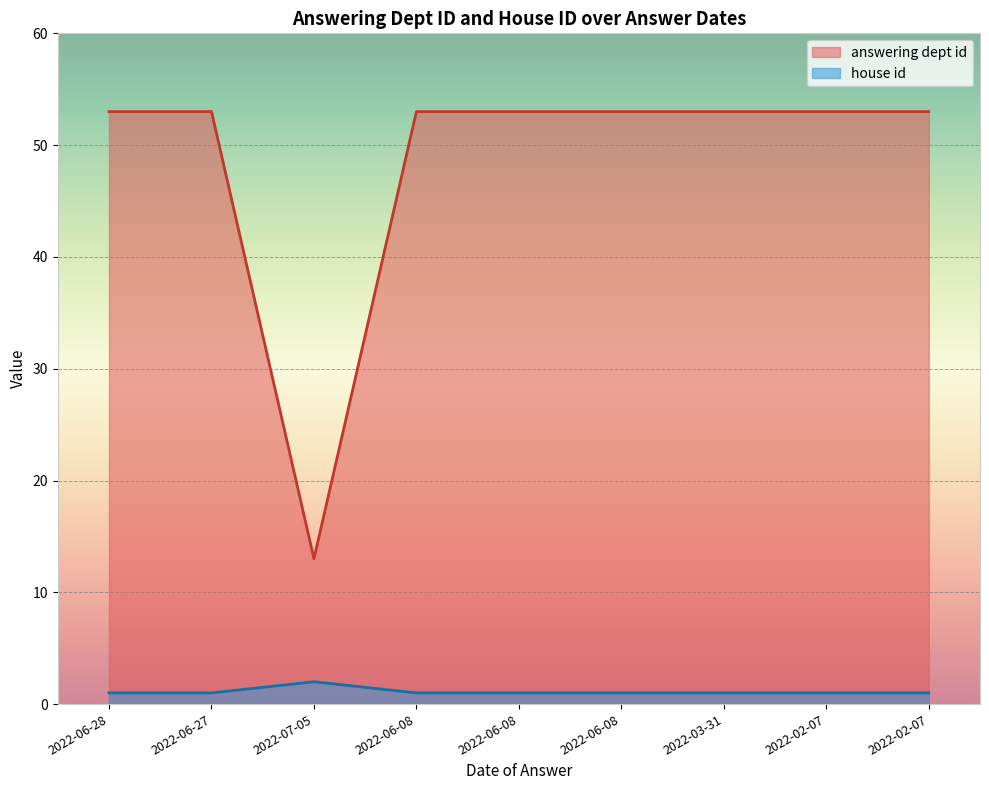

List the labels in order of answering dept id value, smallest first.

2022-07-05, 2022-06-28, 2022-06-27, 2022-06-08, 2022-06-08, 2022-06-08, 2022-03-31, 2022-02-07, 2022-02-07